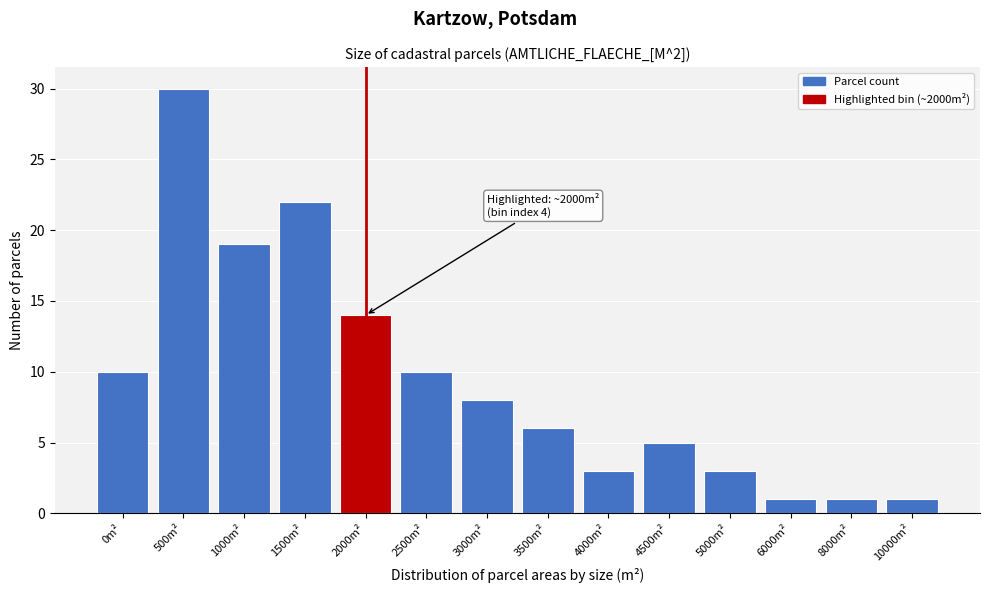

Reading right to left, transcribe all the data shown in this chart.

1	1	1	3	5	3	6	8	10	14	22	19	30	10